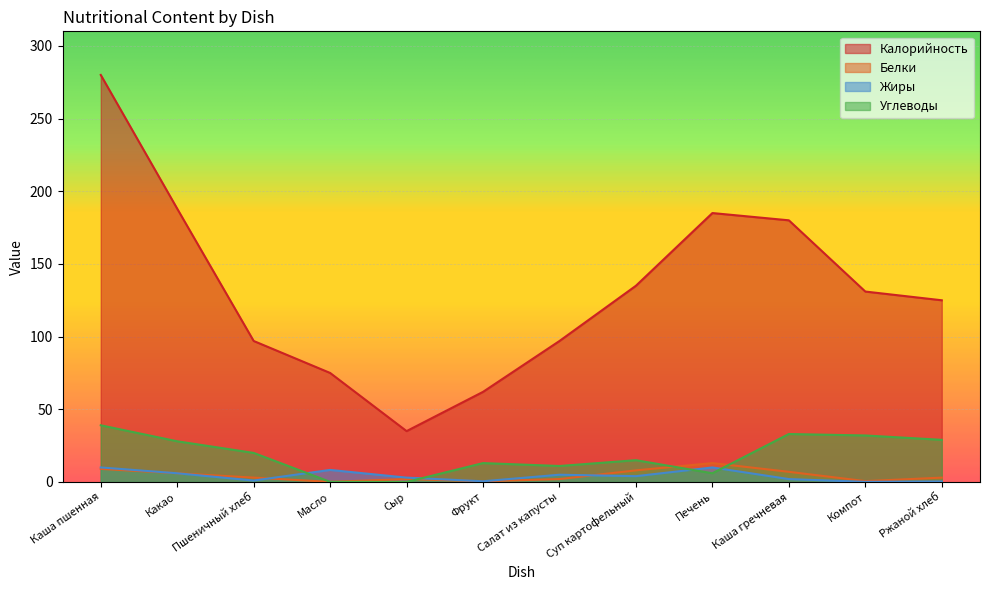

True or false: Калорийность has more than 1 interior local peaks.

False